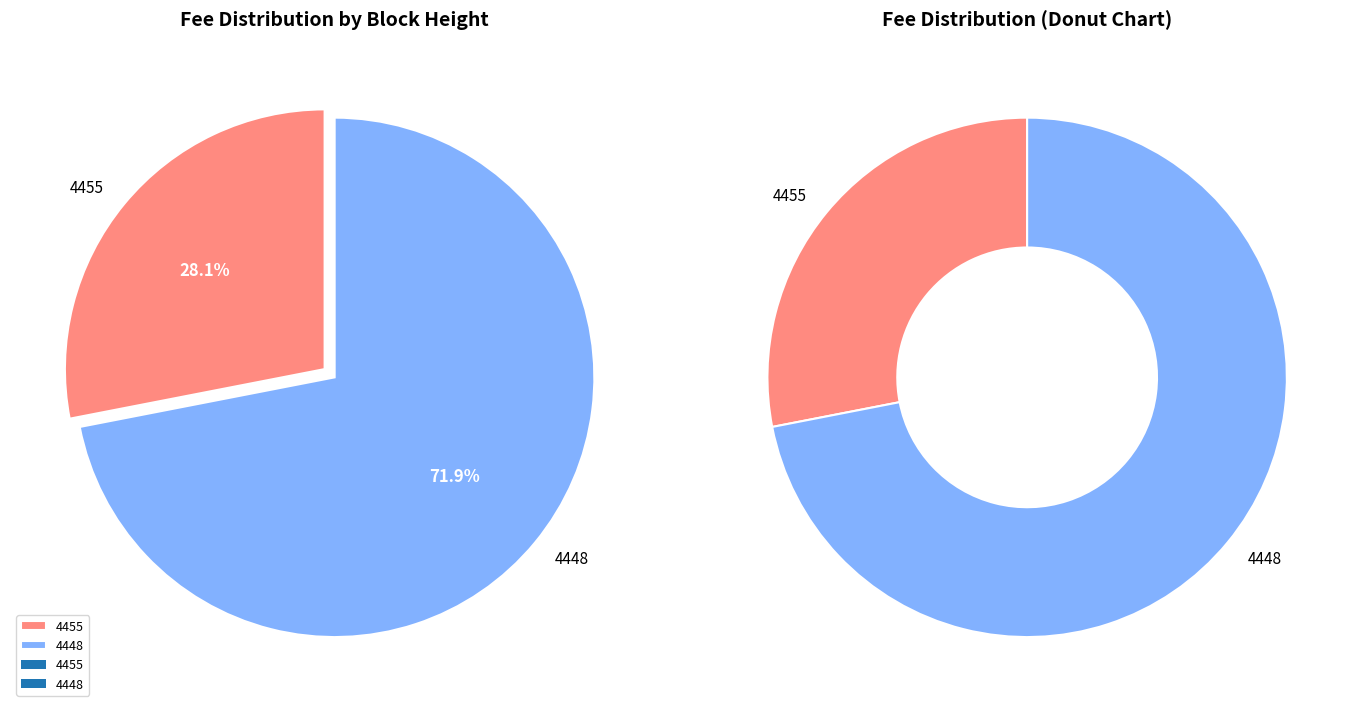

What is the smallest slice in the pie chart?

4455